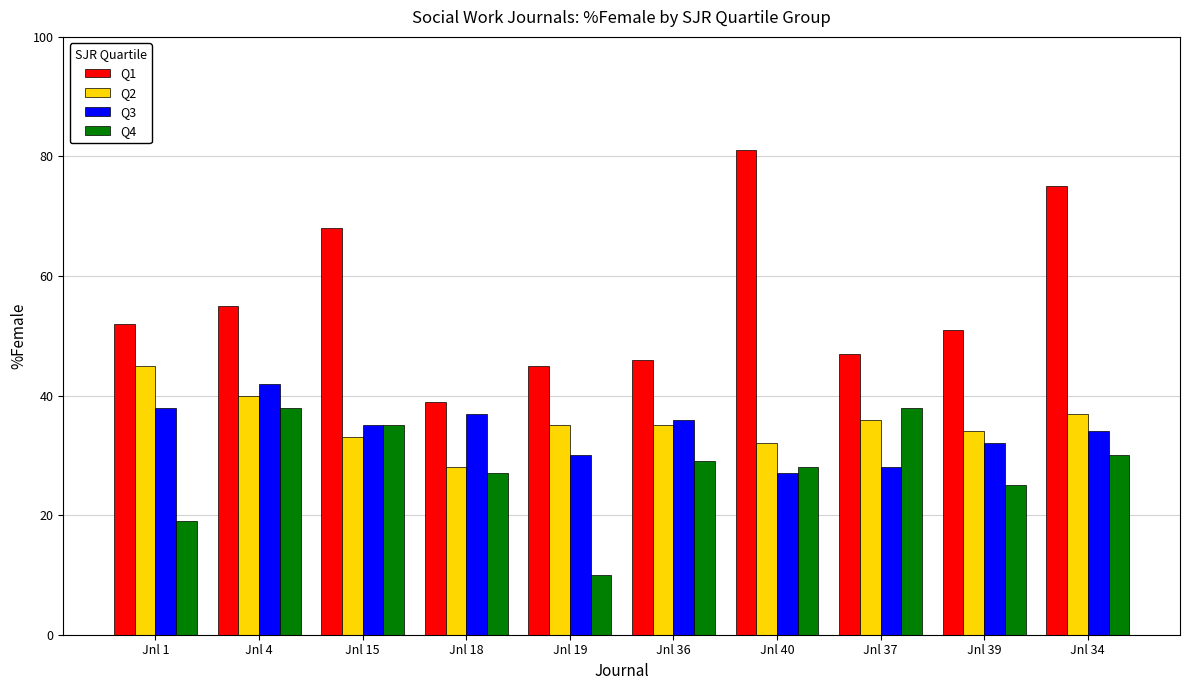

The value of Q2 at Jnl 1 is 45. True or false?

True